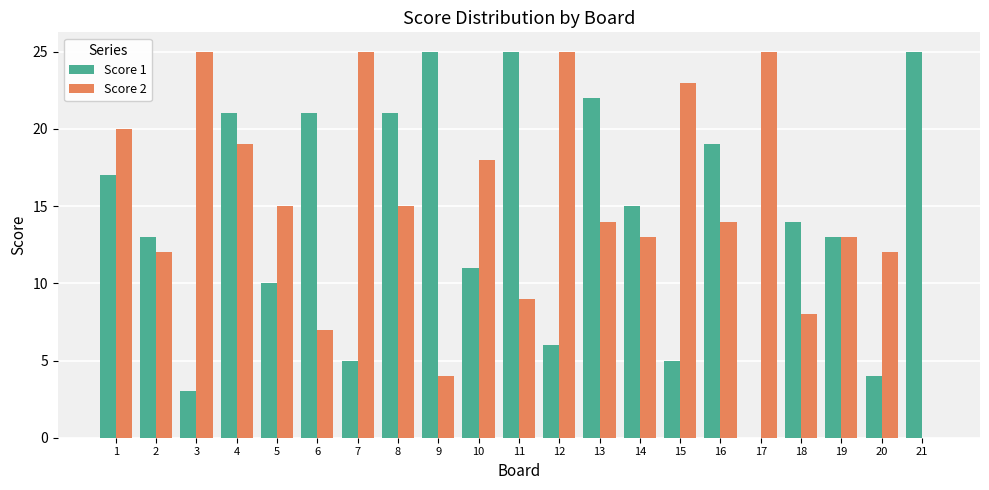

Is the value of Score 1 at 21 greater than the value of Score 2 at 6?

Yes